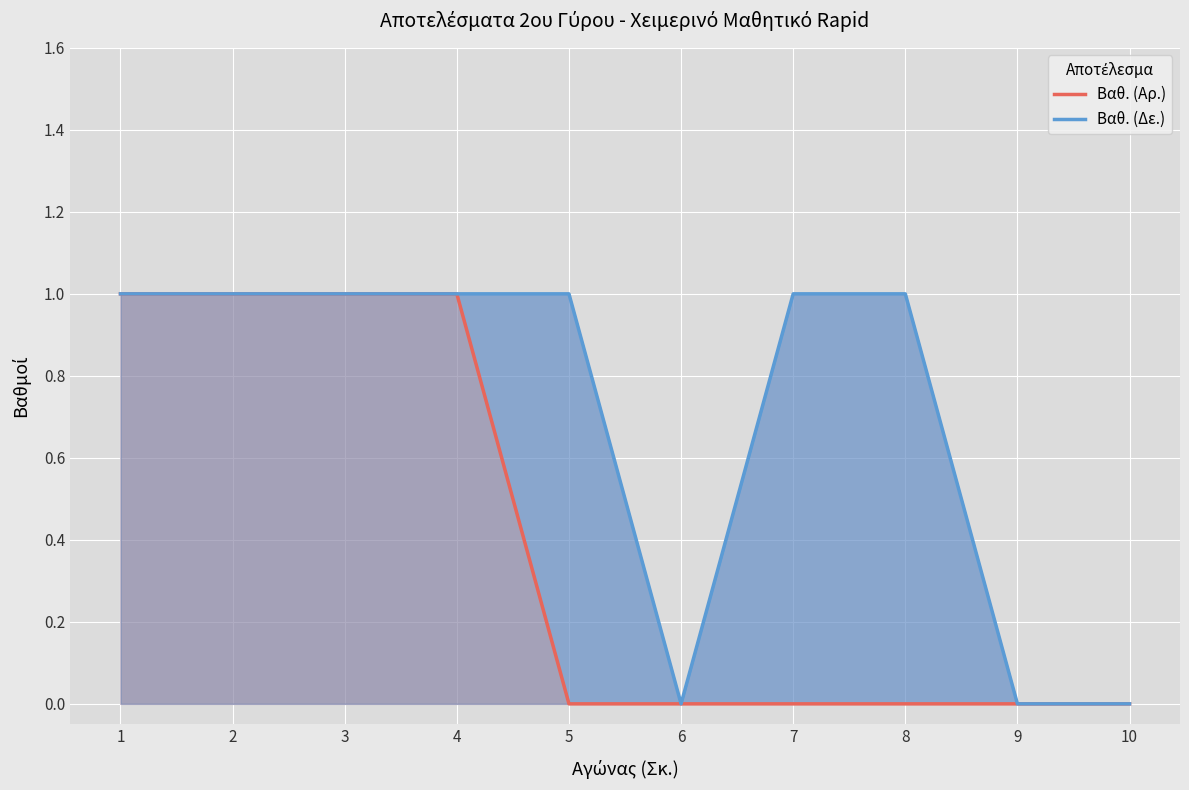

What are all the series names shown in the legend?

Βαθ. (Αρ.), Βαθ. (Δε.)